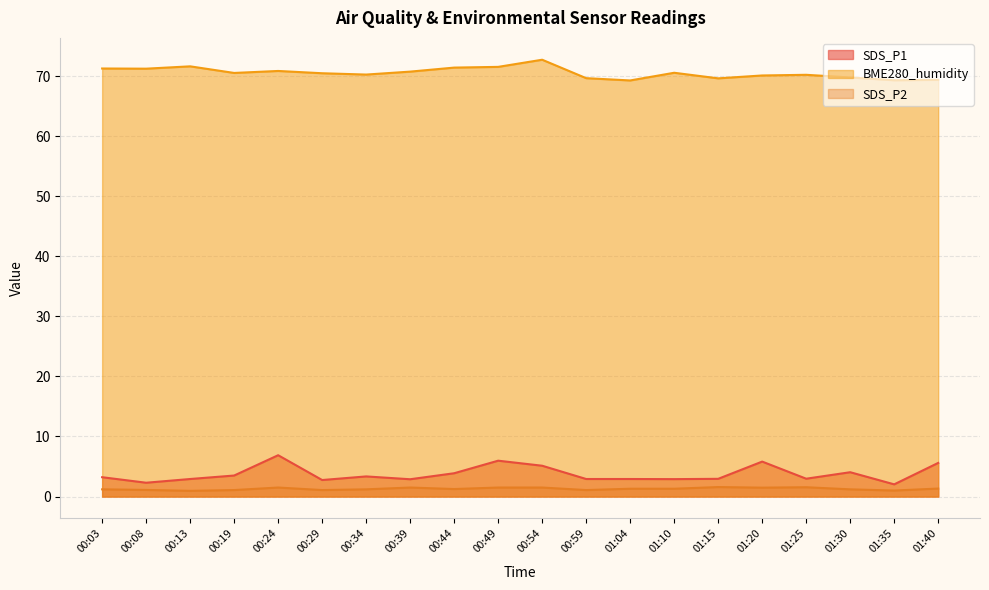

List the labels in order of SDS_P1 value, largest first.

00:24, 00:49, 01:20, 01:40, 00:54, 01:30, 00:44, 00:19, 00:34, 00:03, 01:25, 01:15, 00:13, 00:59, 01:04, 01:10, 00:39, 00:29, 00:08, 01:35